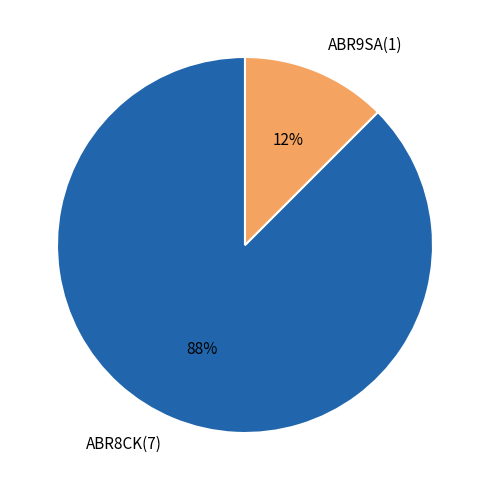

To the nearest percent, what is the average slice percentage?

50%